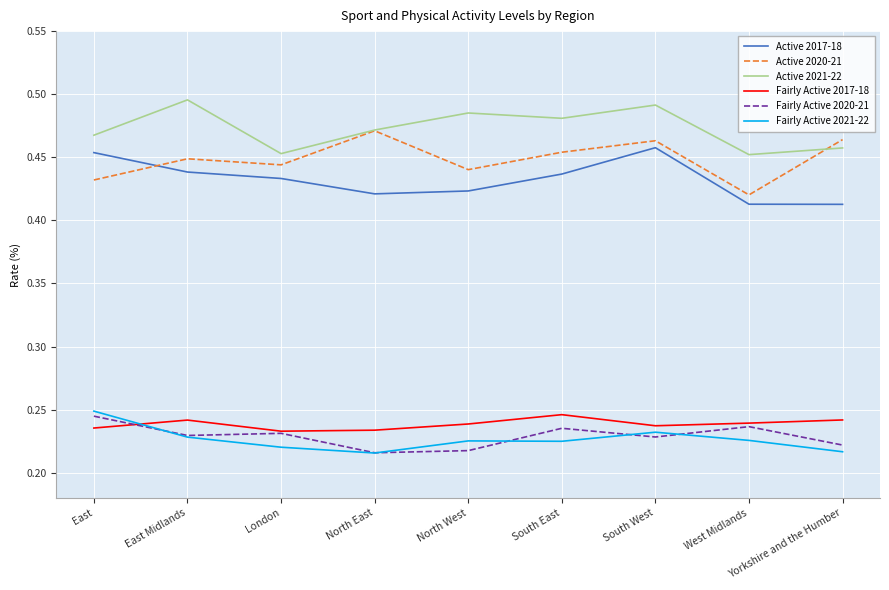

Which series has the largest total across all categories?

Active 2021-22